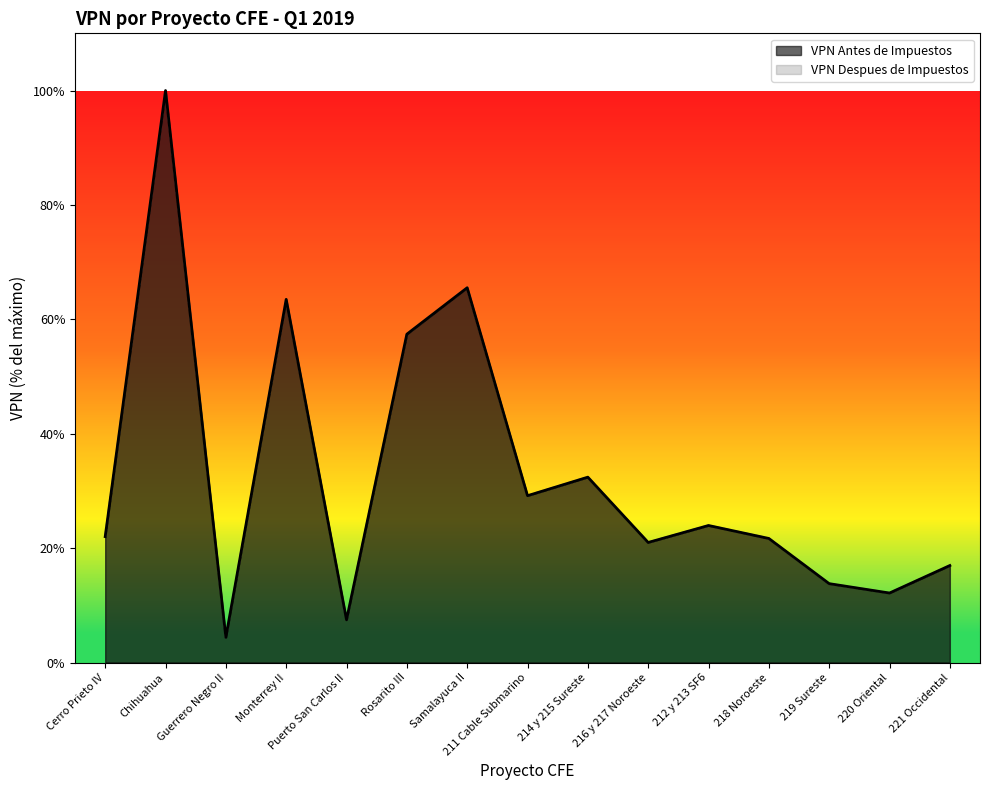

The value of VPN Despues de Impuestos at 220 Oriental is 12.1. True or false?

True